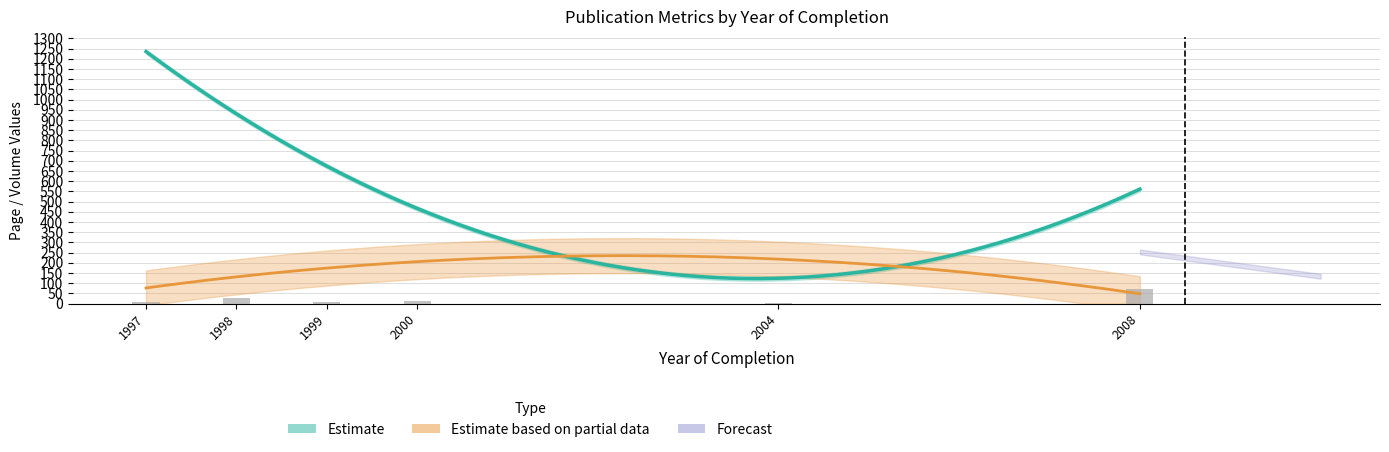

True or false: Volume has a value of 133 at 1999.

False